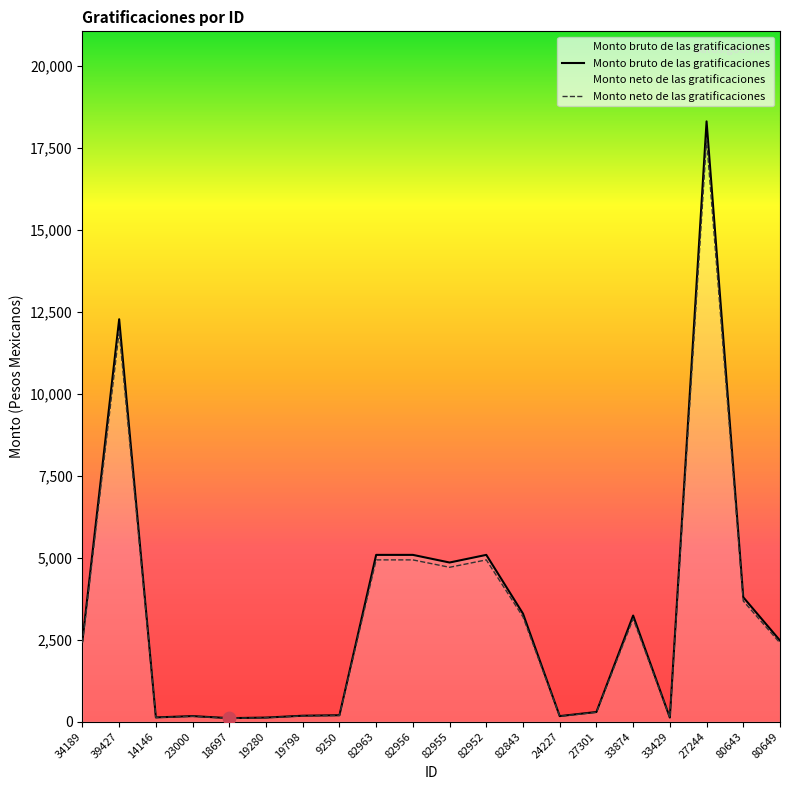

At how many categories does at least one series exceed 15869?

1